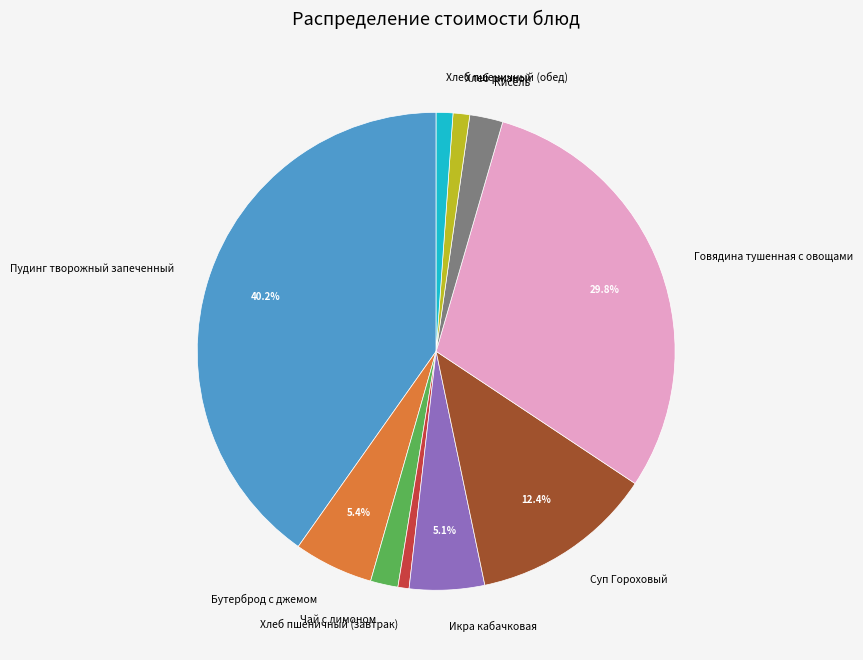

To the nearest percent, what percentage of the pie is Чай с лимоном?

2%